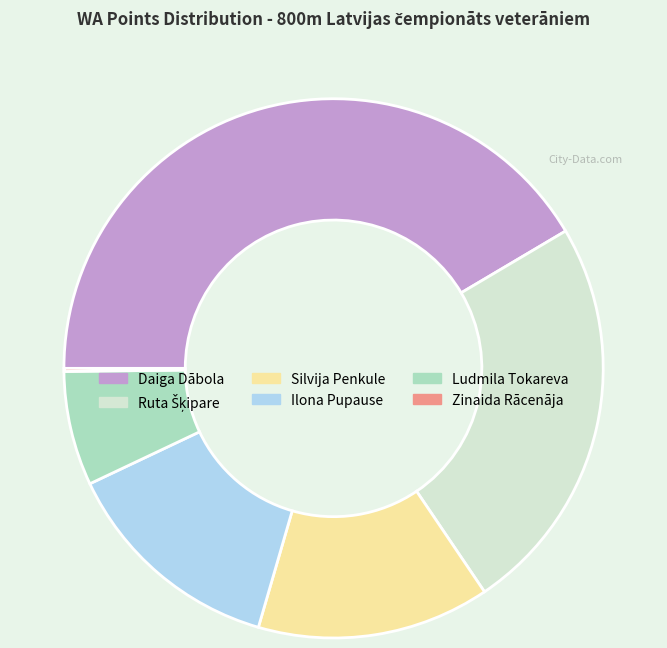

Is it true that Daiga Dābola is 49% of the pie?

False